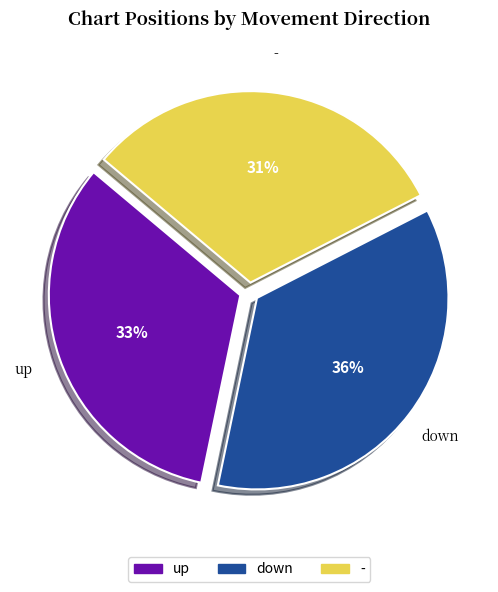

How many segments does this pie chart have?

3